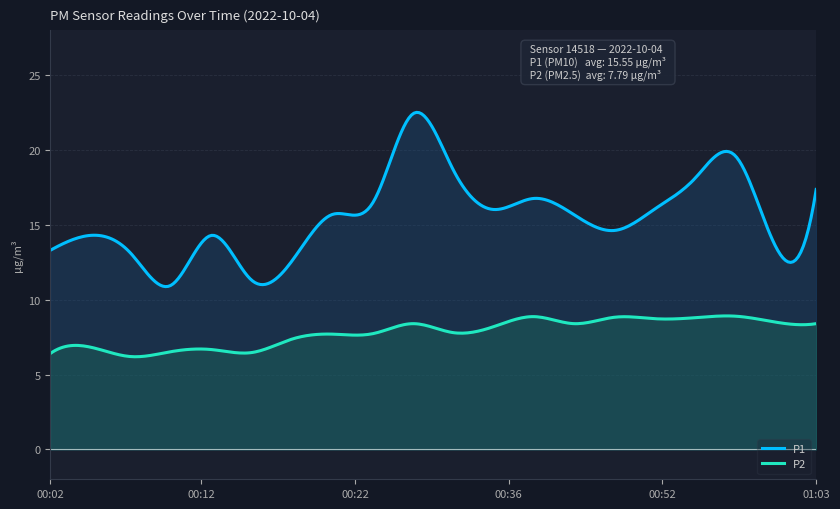

How many series are shown in this chart?

2